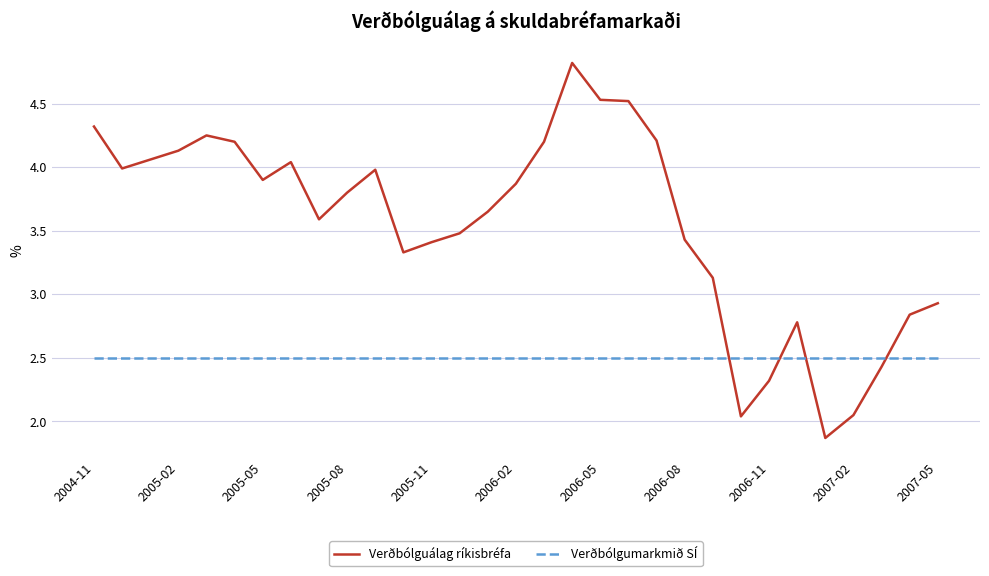

Which series has the widest spread of values?

Verðbólguálag ríkisbréfa